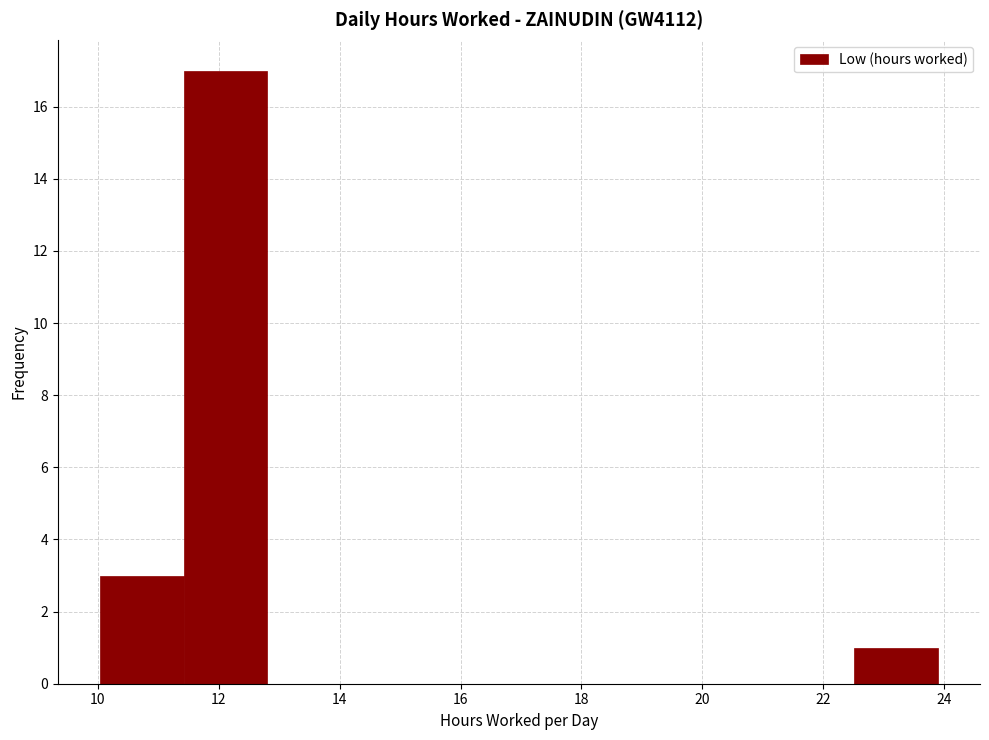

Reading left to right, list every bar in this chart as the range it spans on the x-axis followed by its height. Neither the bar edges nor the heights are printed on the chart, so give them approximately, as read against the axes.

10.0 to 11.4: 3
11.4 to 12.8: 17
12.8 to 14.2: 0
14.2 to 15.6: 0
15.6 to 17.0: 0
17.0 to 18.4: 0
18.4 to 19.8: 0
19.8 to 21.2: 0
21.2 to 22.6: 0
22.6 to 24.0: 1